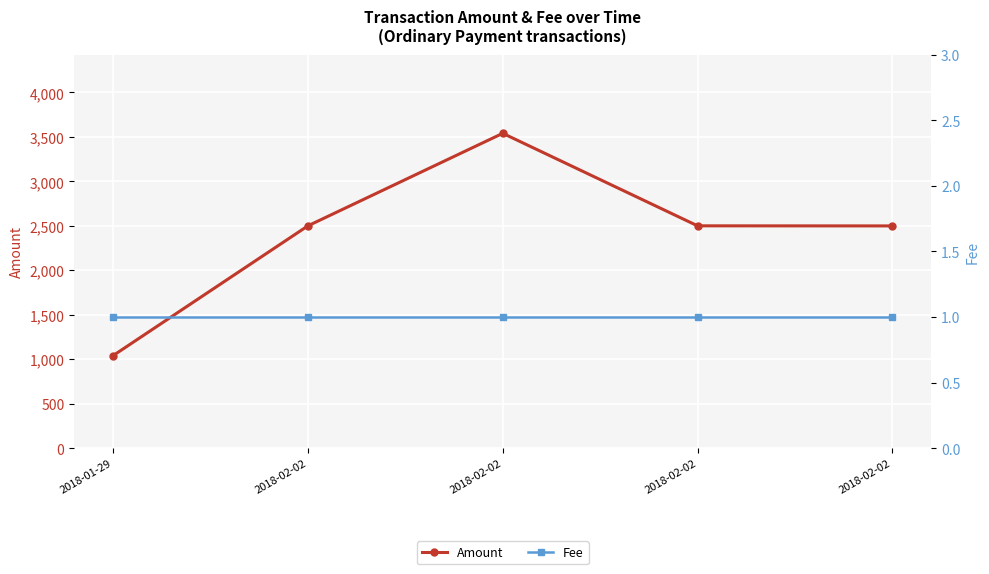

How many data points does each series have?

5